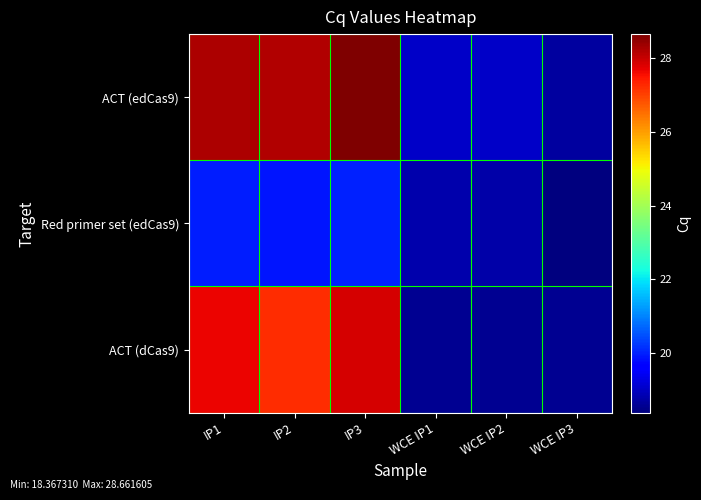

At how many categories does at least one series exceed 21?

3